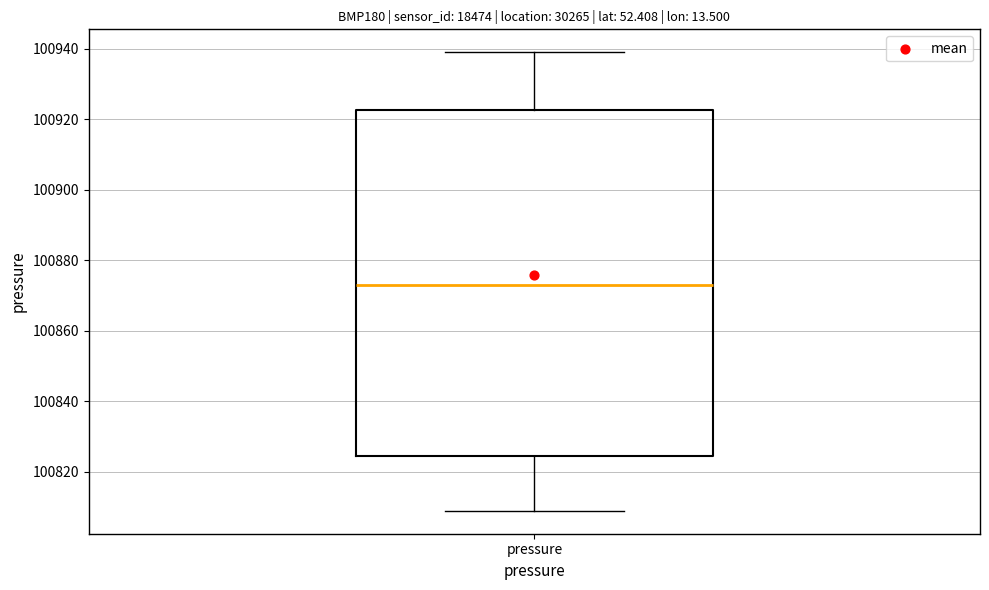

Read this box plot against the y-axis: the position of the median line, the range covered by the box, and the ends of both whiskers. The values are not printed on the chart, so give them approximately, as read against the axis.

median 100874, box 100824 to 100922, whiskers 100810 to 100940